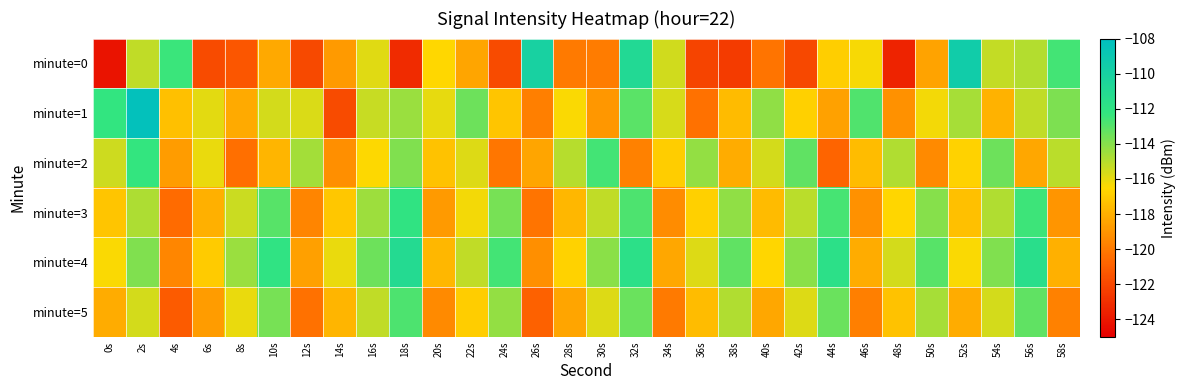

Reading left to right, transcribe all the data shown in this chart.

minute=0: 0s=-124.1	2s=-115.2	4s=-112.4	6s=-121.9	8s=-121.4	10s=-118.2	12s=-121.9	14s=-118.8	16s=-115.9	18s=-123.2	20s=-116.6	22s=-118.4	24s=-121.9	26s=-110.0	28s=-120.0	30s=-119.9	32s=-110.9	34s=-115.5	36s=-122.1	38s=-122.5	40s=-120.2	42s=-122.0	44s=-116.9	46s=-116.3	48s=-123.5	50s=-118.4	52s=-109.5	54s=-115.3	56s=-115.0	58s=-112.6
minute=1: 0s=-112.2	2s=-108.3	4s=-117.4	6s=-115.9	8s=-118.2	10s=-115.6	12s=-115.8	14s=-121.8	16s=-115.3	18s=-114.4	20s=-116.0	22s=-113.5	24s=-117.2	26s=-119.8	28s=-116.4	30s=-118.9	32s=-113.1	34s=-115.7	36s=-120.3	38s=-117.6	40s=-114.2	42s=-116.8	44s=-118.5	46s=-112.9	48s=-119.1	50s=-116.3	52s=-114.7	54s=-117.9	56s=-115.2	58s=-113.8
minute=2: 0s=-115.5	2s=-112.3	4s=-118.7	6s=-116.1	8s=-120.4	10s=-117.8	12s=-114.6	14s=-119.2	16s=-116.5	18s=-113.9	20s=-117.3	22s=-115.8	24s=-120.1	26s=-118.4	28s=-115.0	30s=-112.6	32s=-119.7	34s=-116.9	36s=-114.3	38s=-118.1	40s=-115.6	42s=-113.2	44s=-120.8	46s=-117.5	48s=-114.9	50s=-119.4	52s=-116.7	54s=-113.5	56s=-118.3	58s=-115.1
minute=3: 0s=-117.2	2s=-114.8	4s=-120.5	6s=-118.0	8s=-115.4	10s=-113.0	12s=-119.6	14s=-117.1	16s=-114.5	18s=-112.1	20s=-118.8	22s=-116.3	24s=-113.7	26s=-120.2	28s=-117.7	30s=-115.2	32s=-112.8	34s=-119.3	36s=-116.8	38s=-114.2	40s=-117.6	42s=-115.1	44s=-112.7	46s=-119.1	48s=-116.6	50s=-114.0	52s=-117.4	54s=-114.9	56s=-112.5	58s=-119.0
minute=4: 0s=-116.4	2s=-113.9	4s=-119.5	6s=-117.0	8s=-114.4	10s=-112.0	12s=-118.6	14s=-116.1	16s=-113.5	18s=-111.1	20s=-117.7	22s=-115.2	24s=-112.6	26s=-119.2	28s=-116.7	30s=-114.1	32s=-111.7	34s=-118.3	36s=-115.8	38s=-113.2	40s=-116.6	42s=-114.1	44s=-111.7	46s=-118.1	48s=-115.6	50s=-113.0	52s=-116.4	54s=-113.9	56s=-111.5	58s=-118.0
minute=5: 0s=-118.1	2s=-115.6	4s=-121.2	6s=-118.7	8s=-116.1	10s=-113.7	12s=-120.3	14s=-117.8	16s=-115.2	18s=-112.8	20s=-119.4	22s=-116.9	24s=-114.3	26s=-120.9	28s=-118.4	30s=-115.8	32s=-113.4	34s=-120.0	36s=-117.5	38s=-114.9	40s=-118.3	42s=-115.8	44s=-113.4	46s=-119.8	48s=-117.3	50s=-114.7	52s=-118.1	54s=-115.6	56s=-113.2	58s=-119.7